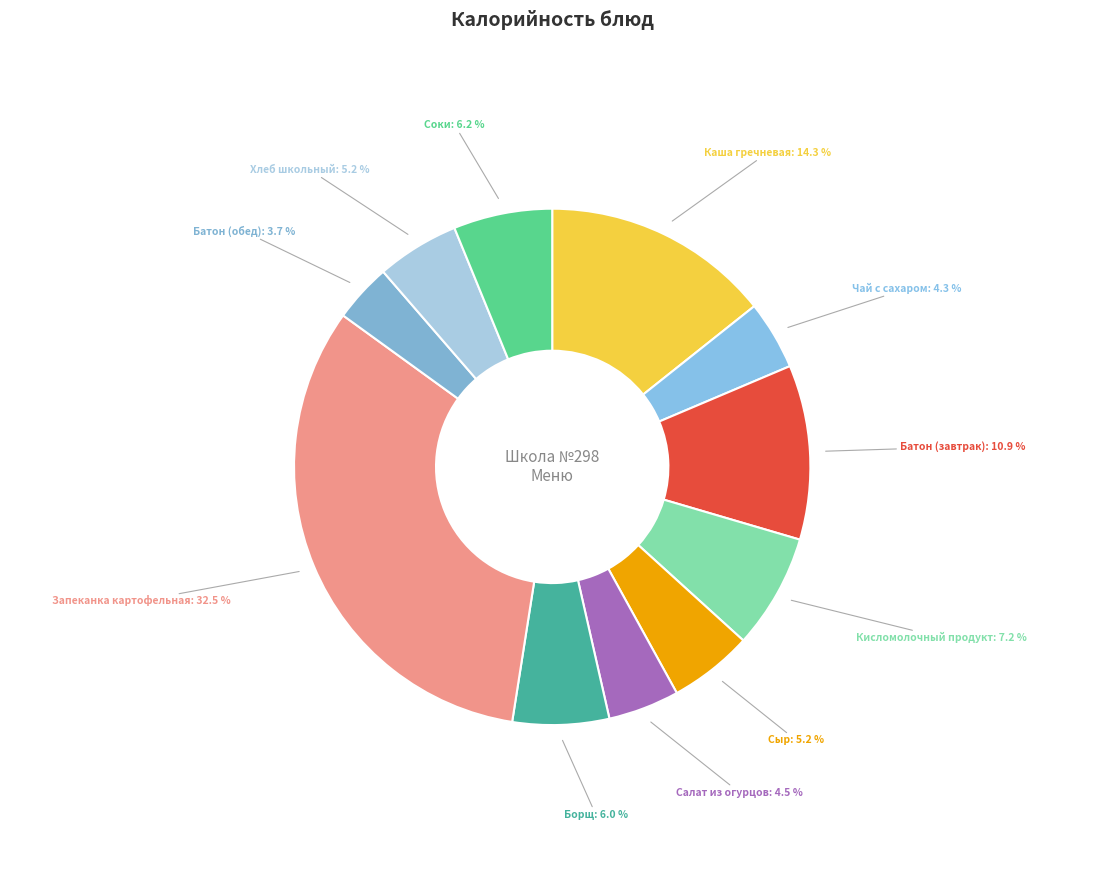

Count the number of slices in the pie.

11